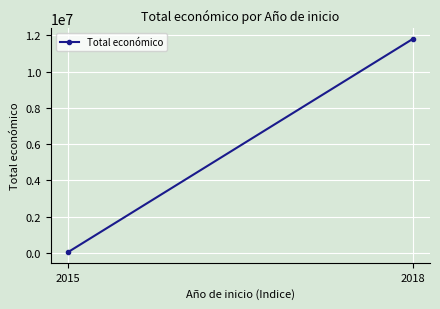

At which category does the chart reach its minimum across all series?

2015